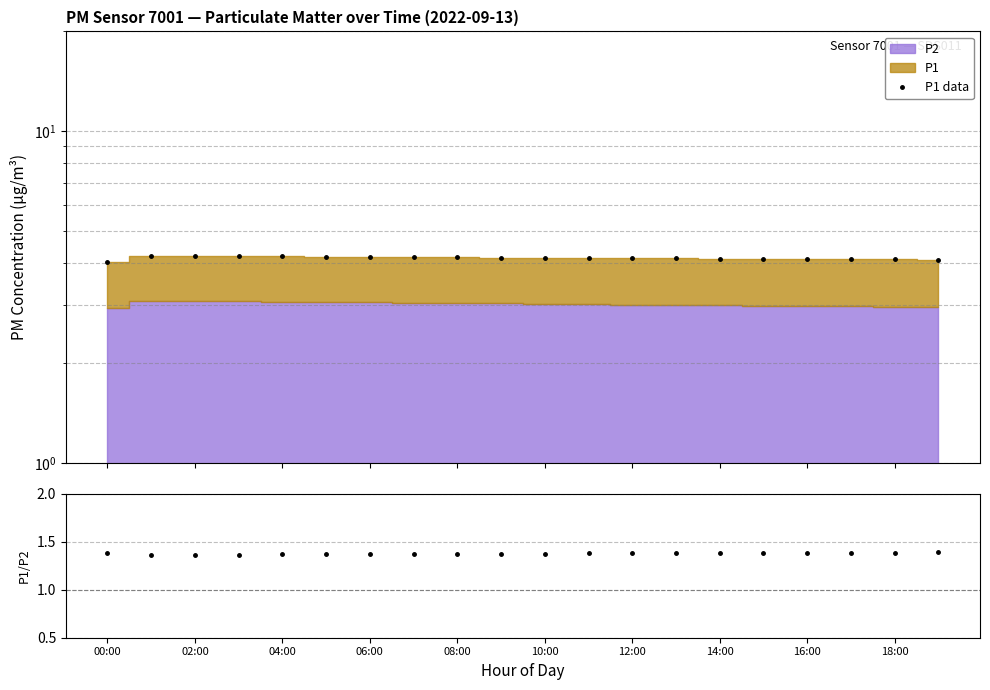

Is it true that P1 data equals 6.4 at 16:00?

False